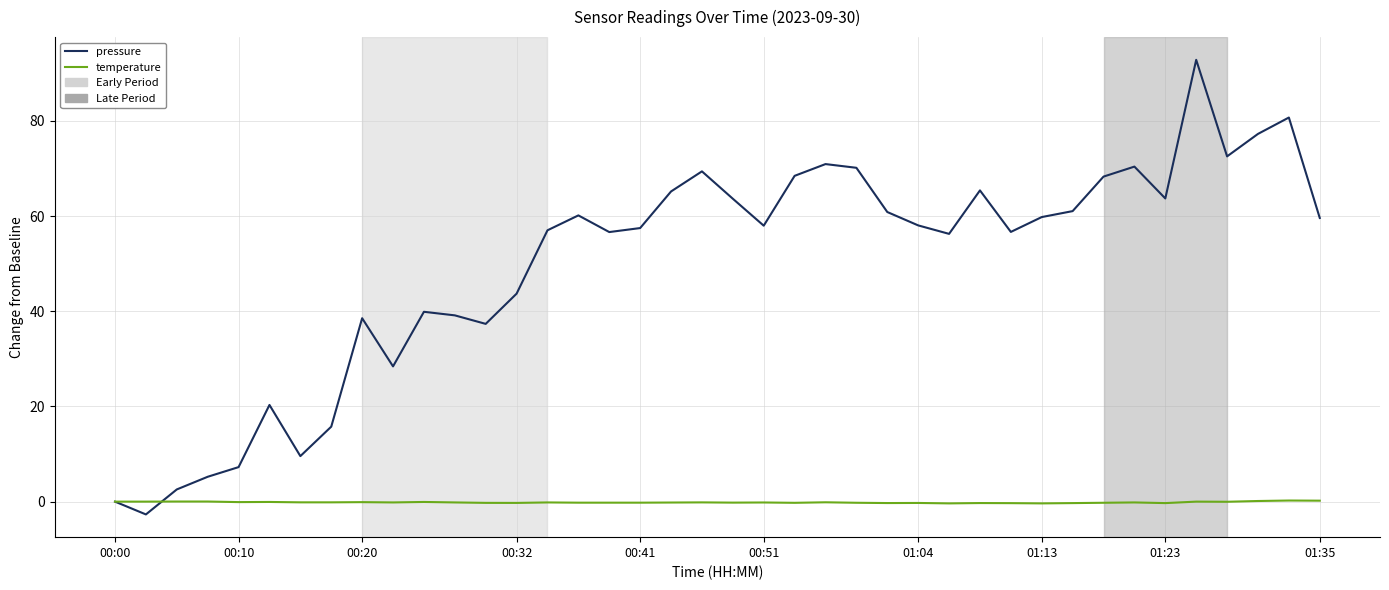

What is the lowest value of the pressure series?

-2.7